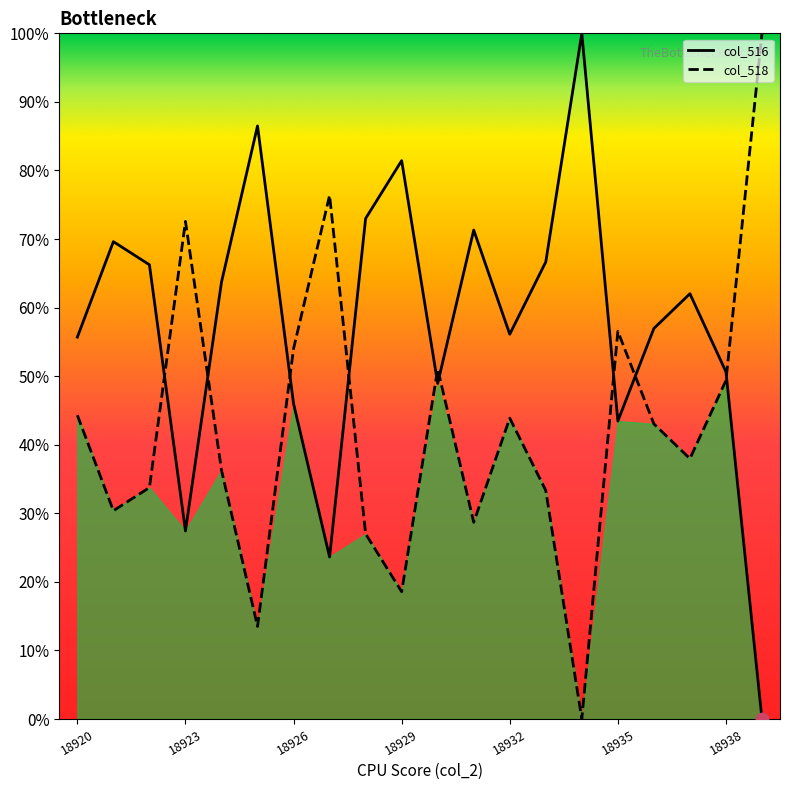

How many intersections are there between col_518 and col_516?

9